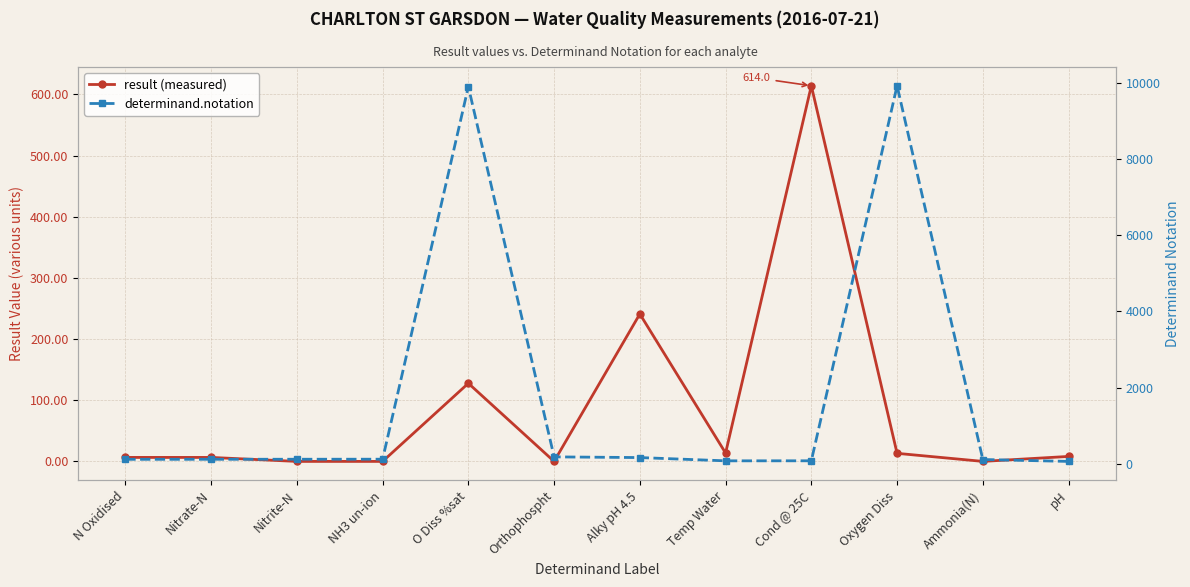

True or false: determinand.notation and result (measured) cross at least once.

True